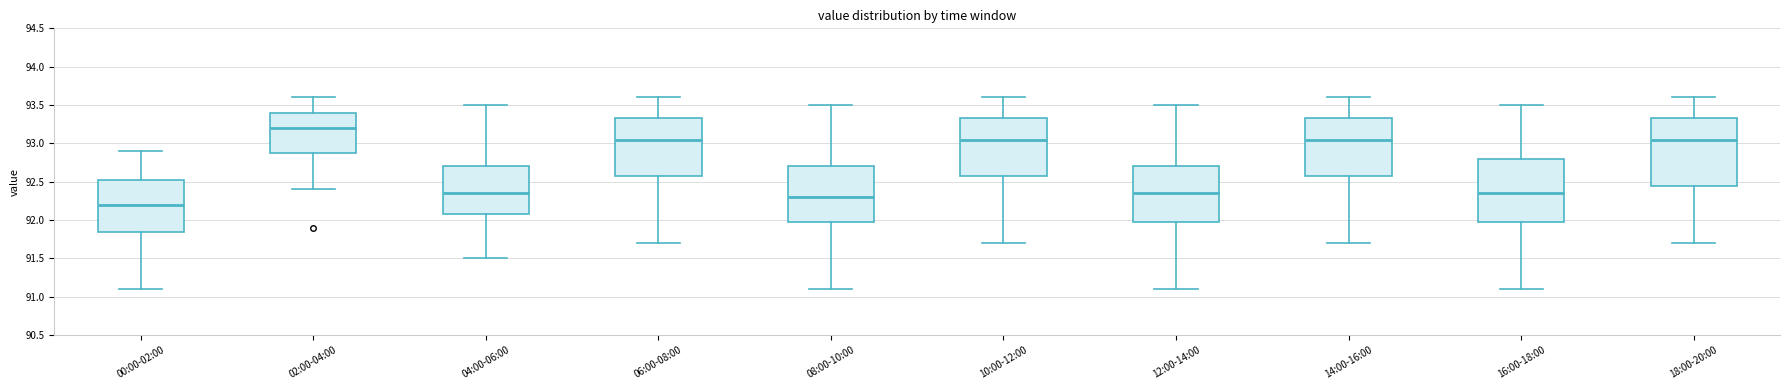

Reading left to right, read every box against the y-axis: the position of its median line, the range the box covers, and the ends of its whiskers. The values are not printed on the chart, so give them approximately, as read against the axis.

00:00-02:00: median 92.20, box 91.85 to 92.55, whiskers 91.10 to 92.90
02:00-04:00: median 93.20, box 92.90 to 93.40, whiskers 92.40 to 93.60
04:00-06:00: median 92.35, box 92.10 to 92.70, whiskers 91.50 to 93.50
06:00-08:00: median 93.05, box 92.60 to 93.35, whiskers 91.70 to 93.60
08:00-10:00: median 92.30, box 92.00 to 92.70, whiskers 91.10 to 93.50
10:00-12:00: median 93.05, box 92.60 to 93.35, whiskers 91.70 to 93.60
12:00-14:00: median 92.35, box 92.00 to 92.70, whiskers 91.10 to 93.50
14:00-16:00: median 93.05, box 92.60 to 93.35, whiskers 91.70 to 93.60
16:00-18:00: median 92.35, box 92.00 to 92.80, whiskers 91.10 to 93.50
18:00-20:00: median 93.05, box 92.45 to 93.35, whiskers 91.70 to 93.60